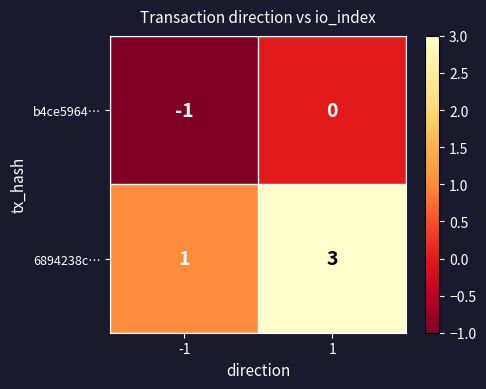

Reading left to right, what are all the values shown in this chart?

b4ce5964…: -1=-1	1=0
6894238c…: -1=1	1=3